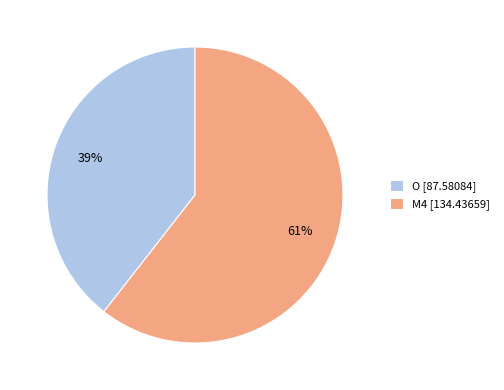

The M4 slice represents 61% of the pie. True or false?

True